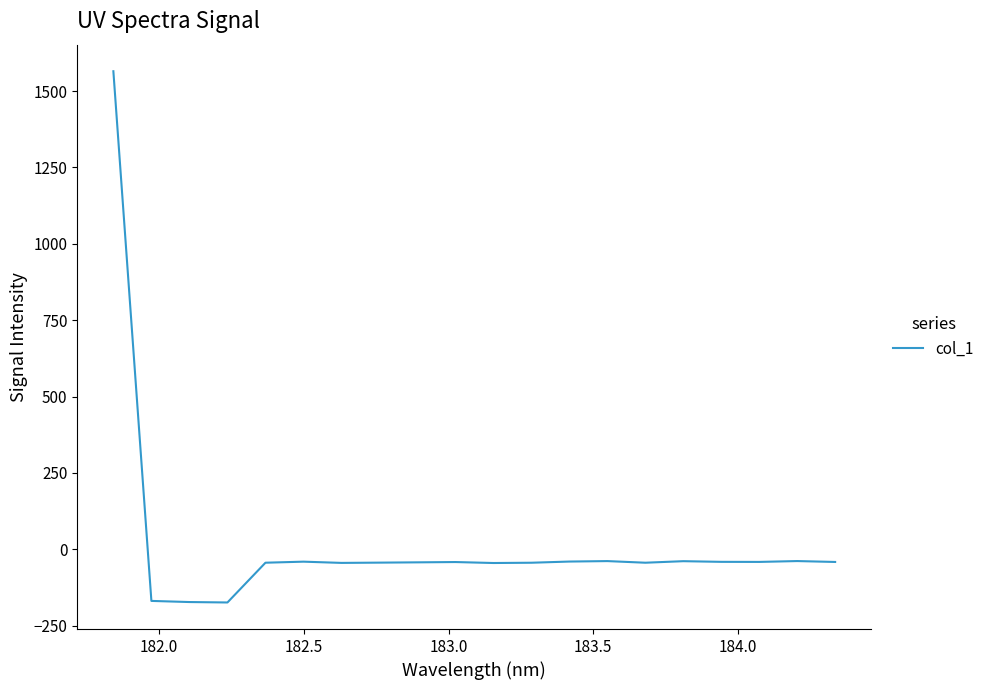

How many lines are shown in the chart?

1